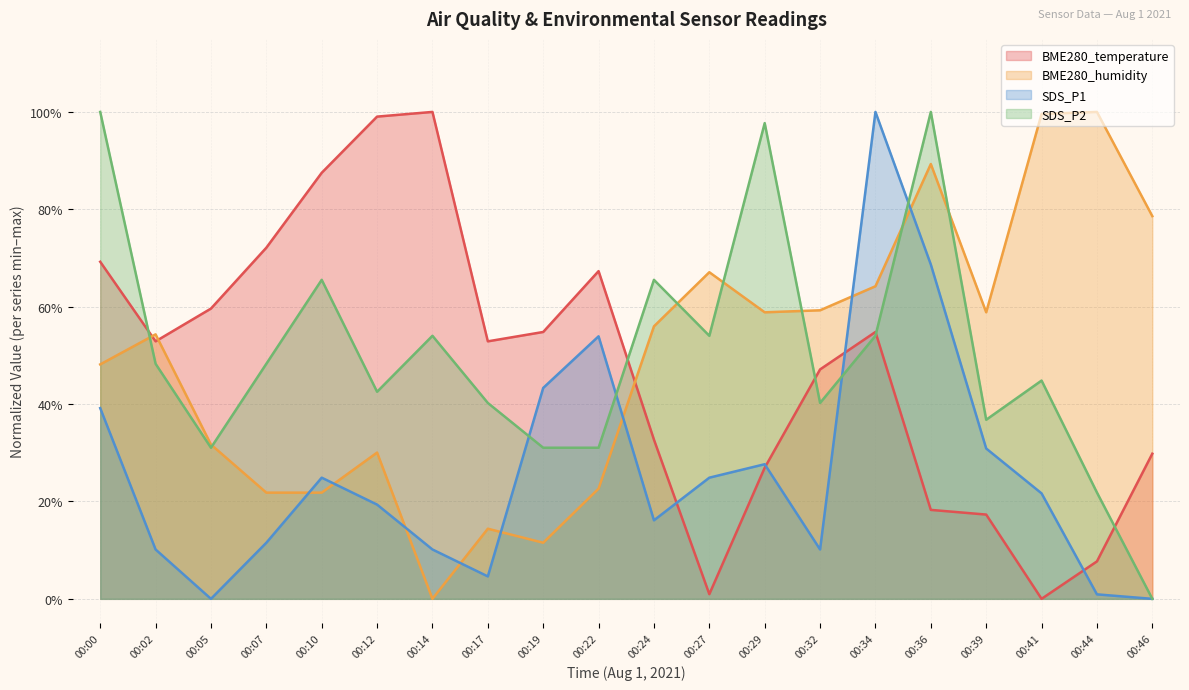

At how many categories does at least one series exceed 69?

11